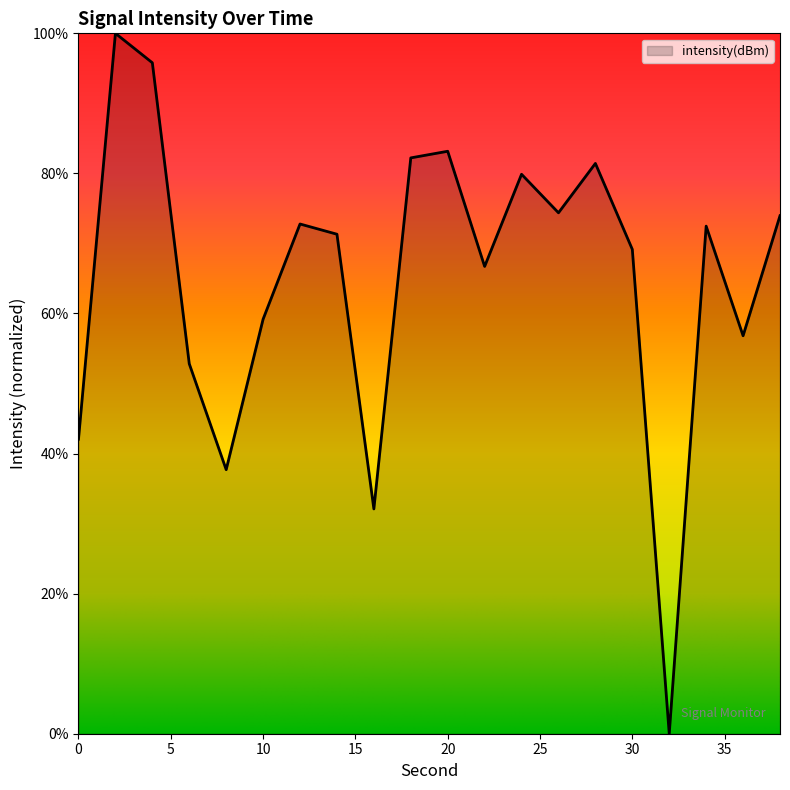

Count the number of values greater than 72.

10